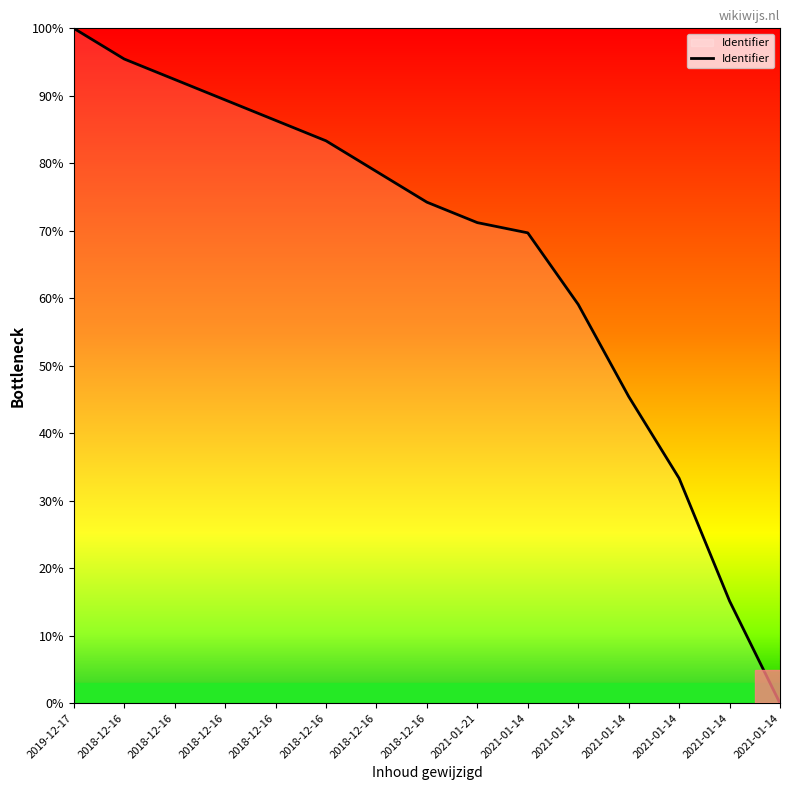

Rank the categories by value from lowest to highest.

2021-01-14, 2021-01-14, 2021-01-14, 2021-01-14, 2021-01-14, 2021-01-14, 2021-01-21, 2018-12-16, 2018-12-16, 2018-12-16, 2018-12-16, 2018-12-16, 2018-12-16, 2018-12-16, 2019-12-17